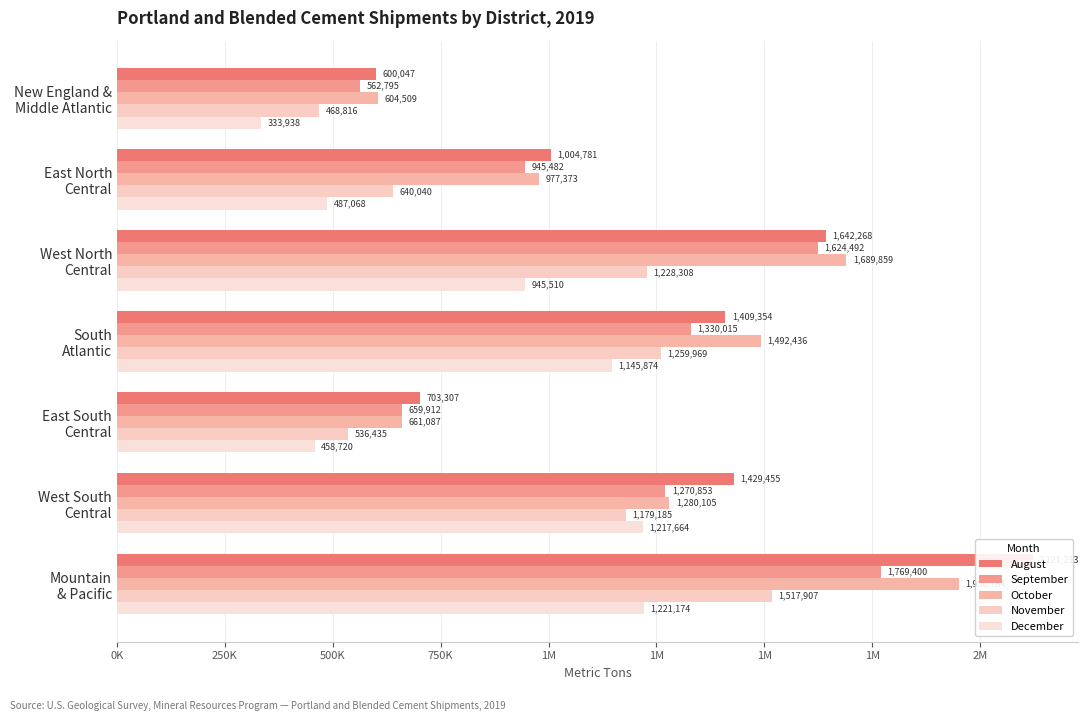

What is the spread (max minus min) of values at West North Central?

744349